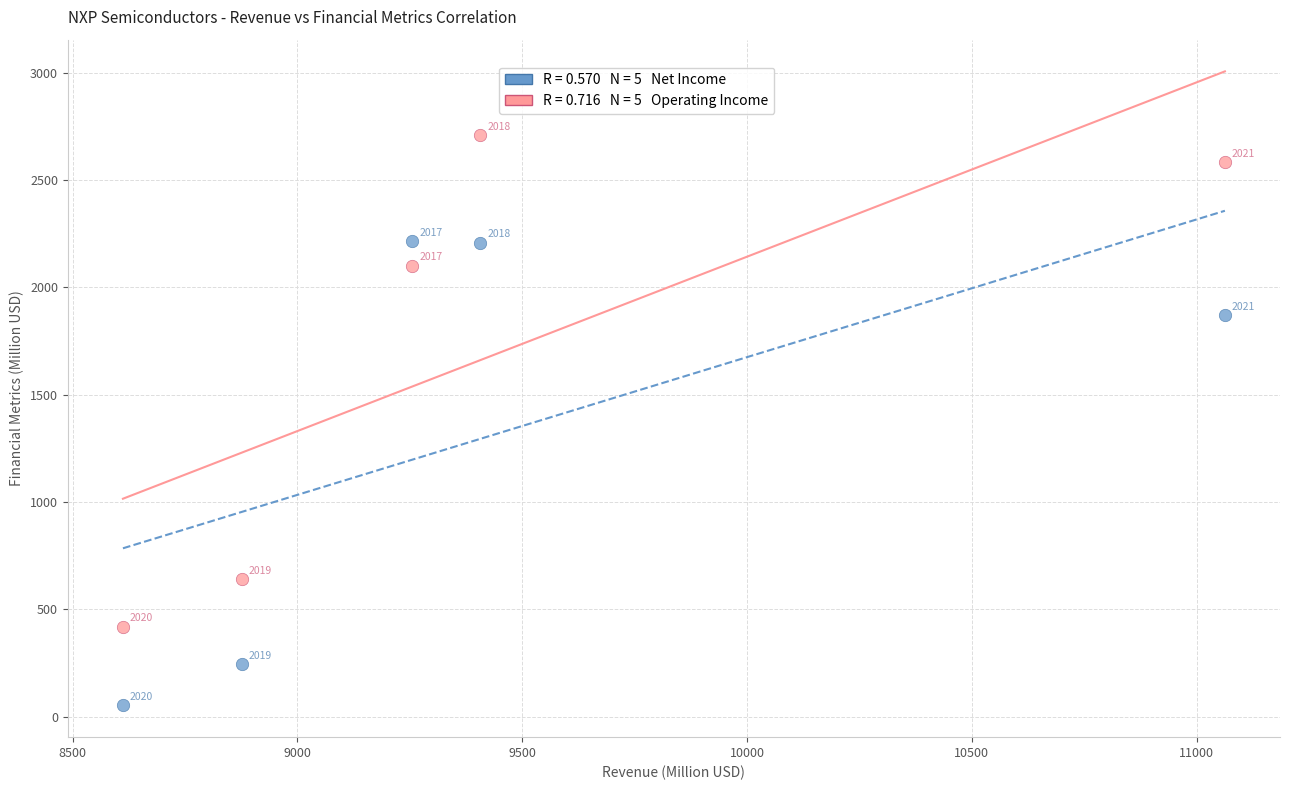

Across all data points, what is the range of Y values (max minus min)?

2658